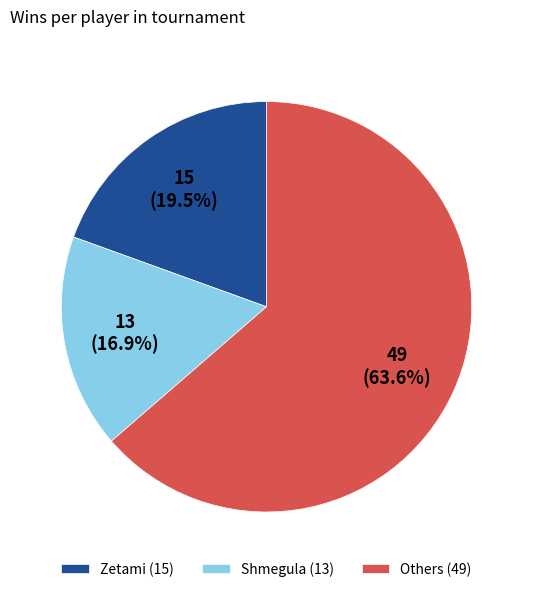

How much of the chart is everything except Others (49)?

36.4%